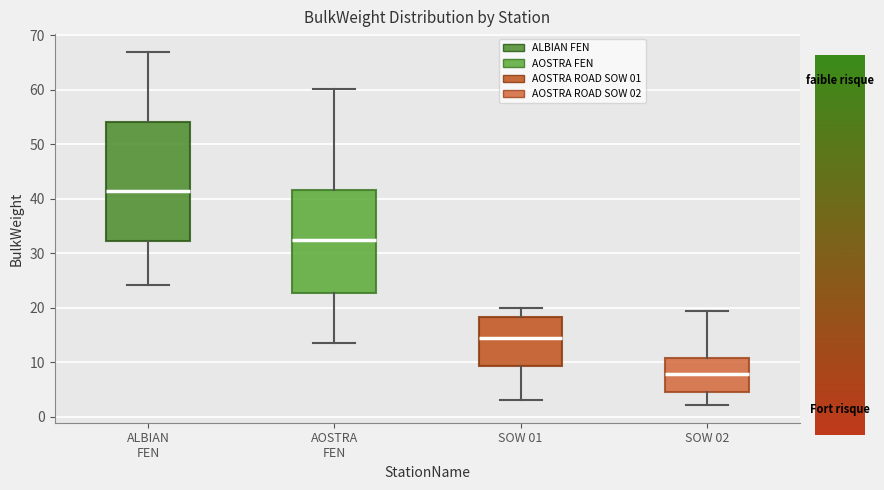

Reading left to right, transcribe this box plot: for each box, give where its median line is, the range the box spans, and where its two whiskers end, as read against the y-axis. The values are not printed on the chart, so give them approximately, as read against the axis.

ALBIAN FEN: median 41, box 32 to 54, whiskers 24 to 67
AOSTRA FEN: median 32, box 23 to 42, whiskers 14 to 60
SOW 01: median 14, box 9 to 18, whiskers 3 to 20
SOW 02: median 8, box 4 to 11, whiskers 2 to 19